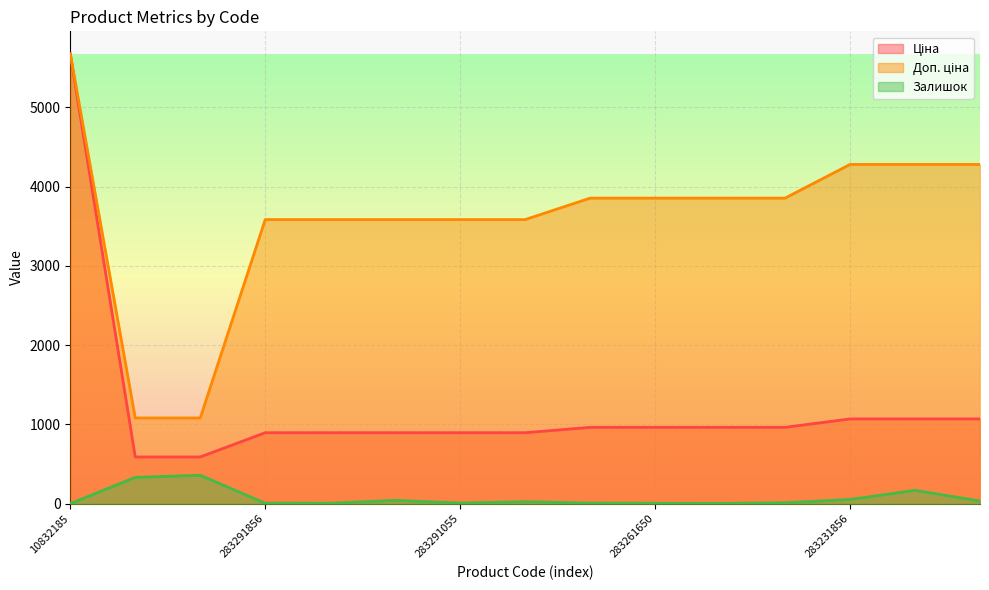

Is it true that Ціна equals 262.1 at 283261650?

False